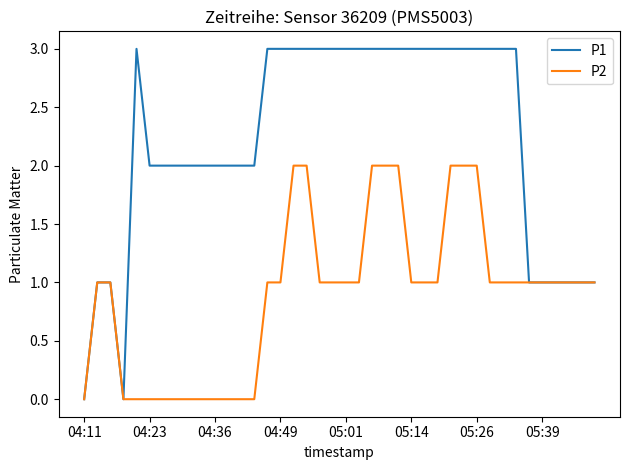

Which series has the largest total across all categories?

P1